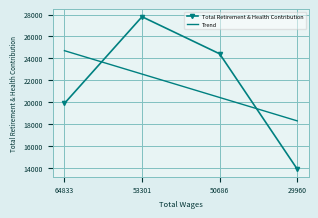

The value of Total Retirement & Health Contribution at 50686 is 24415.0. True or false?

True